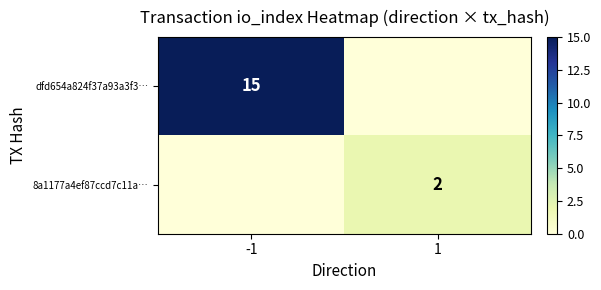

Is it true that 8a1177a4ef87ccd7c11a… equals 2 at 1?

True